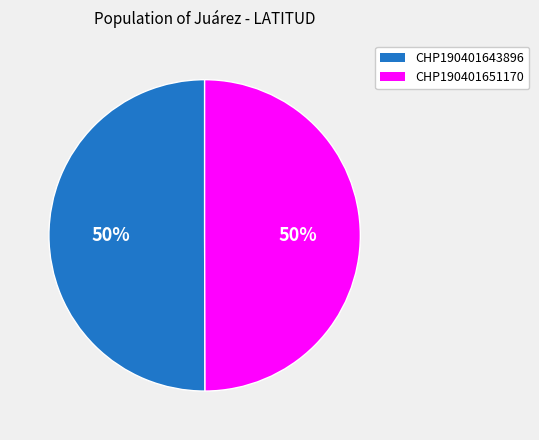

Approximately how many times larger is the value at CHP190401643896 compared to CHP190401651170?

1.0